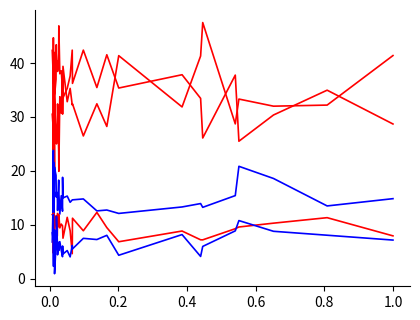

What is the difference between the maximum and minimum values in the % lone parents series?

11.0